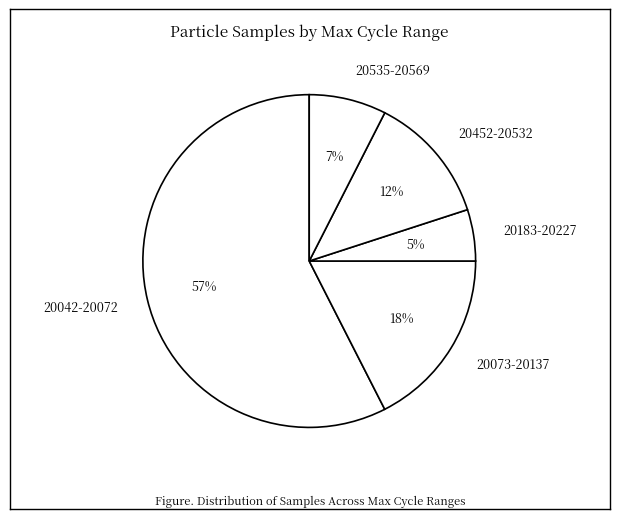

Which slice is the smallest?

20183-20227